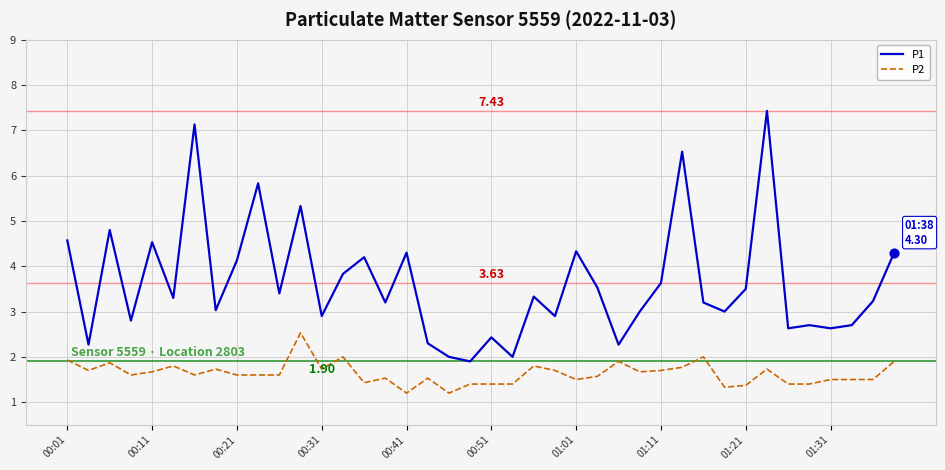

Which series has the largest range (max minus min)?

P1